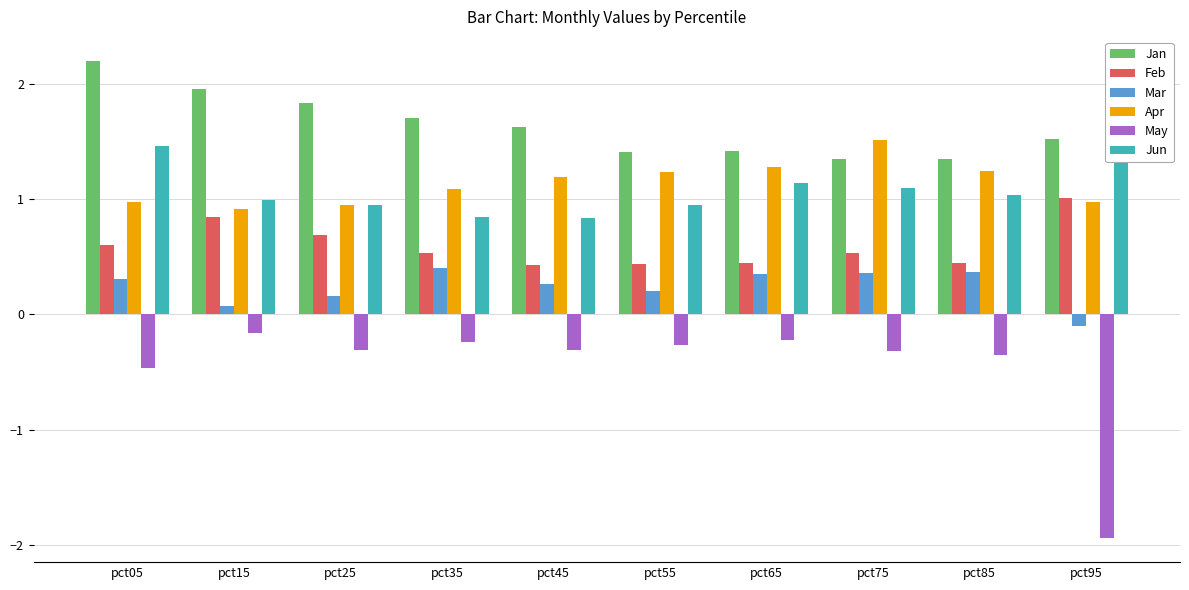

Reading left to right, transcribe all the data shown in this chart.

Jan: pct05=2.2	pct15=2.0	pct25=1.8	pct35=1.7	pct45=1.6	pct55=1.4	pct65=1.4	pct75=1.3	pct85=1.3	pct95=1.5
Feb: pct05=0.6	pct15=0.8	pct25=0.7	pct35=0.5	pct45=0.4	pct55=0.4	pct65=0.4	pct75=0.5	pct85=0.4	pct95=1.0
Mar: pct05=0.3	pct15=0.1	pct25=0.2	pct35=0.4	pct45=0.3	pct55=0.2	pct65=0.3	pct75=0.4	pct85=0.4	pct95=-0.1
Apr: pct05=1.0	pct15=0.9	pct25=1.0	pct35=1.1	pct45=1.2	pct55=1.2	pct65=1.3	pct75=1.5	pct85=1.2	pct95=1.0
May: pct05=-0.5	pct15=-0.2	pct25=-0.3	pct35=-0.2	pct45=-0.3	pct55=-0.3	pct65=-0.2	pct75=-0.3	pct85=-0.4	pct95=-1.9
Jun: pct05=1.5	pct15=1.0	pct25=0.9	pct35=0.8	pct45=0.8	pct55=1.0	pct65=1.1	pct75=1.1	pct85=1.0	pct95=1.5